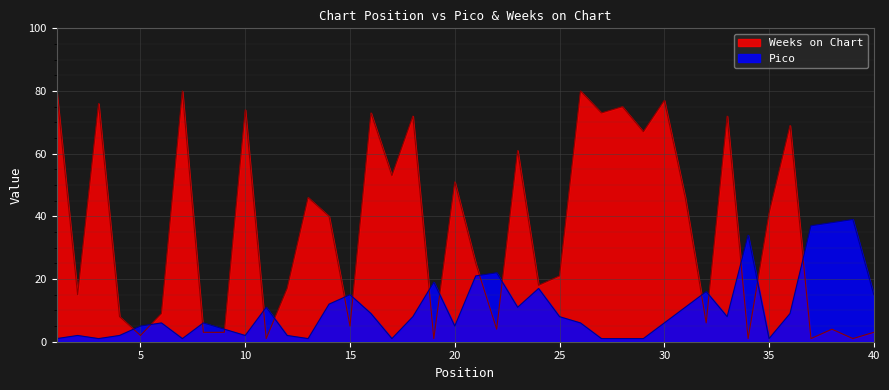

What is the highest value of the Pico series?

39